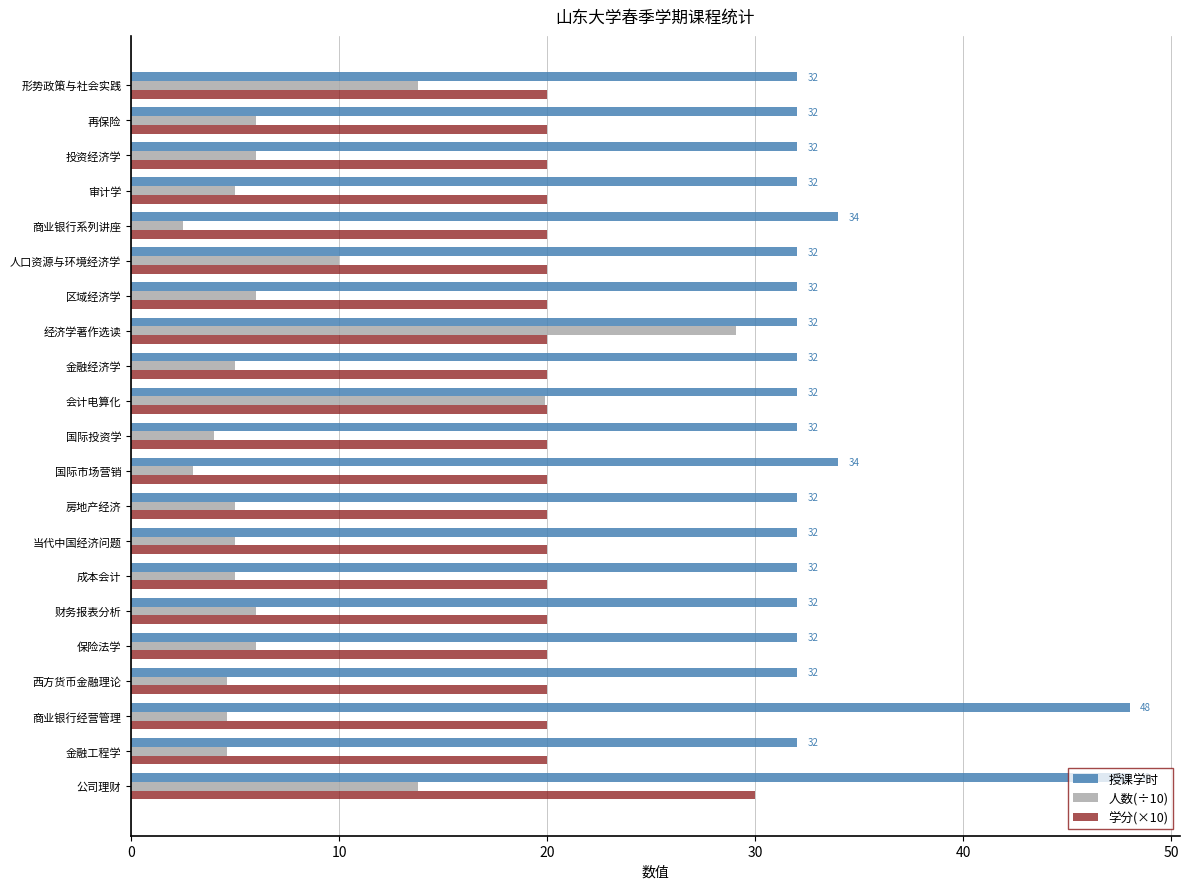

At which category does the chart reach its minimum across all series?

商业银行系列讲座